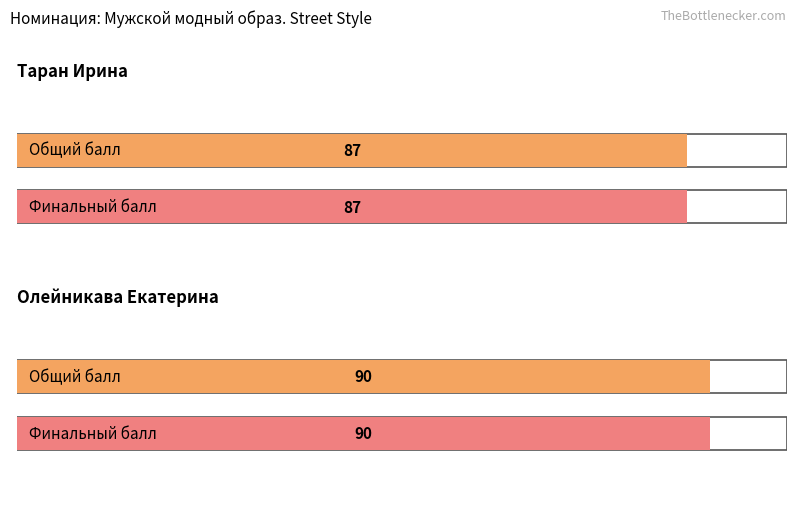

What is the value of the Общий балл bar at the 2nd from the left?

90